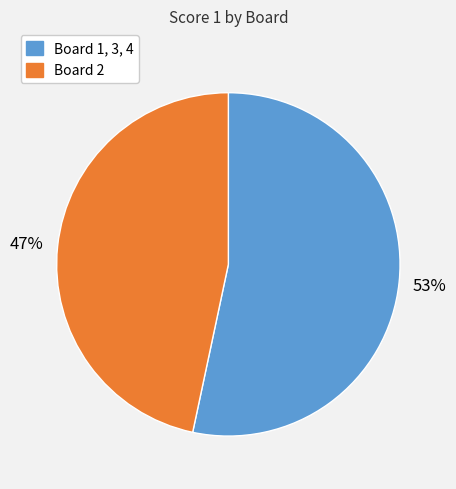

To the nearest percent, what is the average slice percentage?

50%